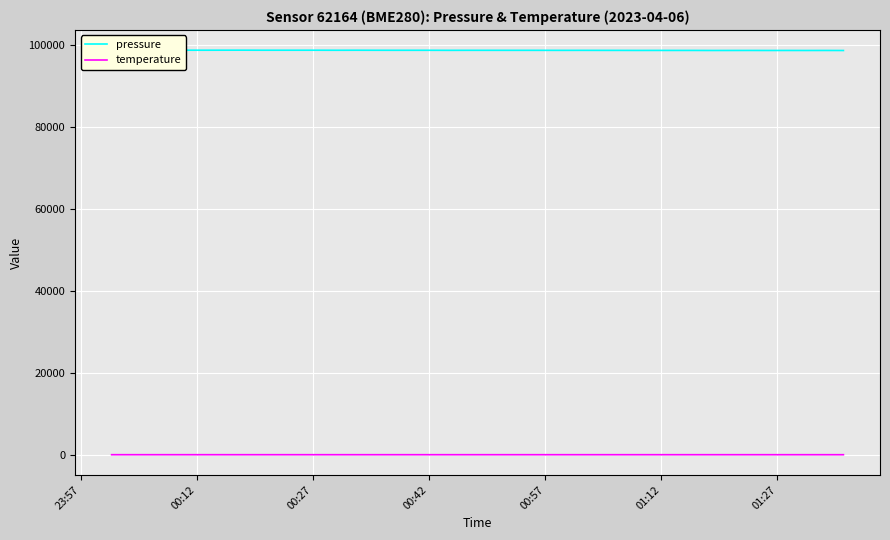

The temperature series shows 2.8 at 12. True or false?

False